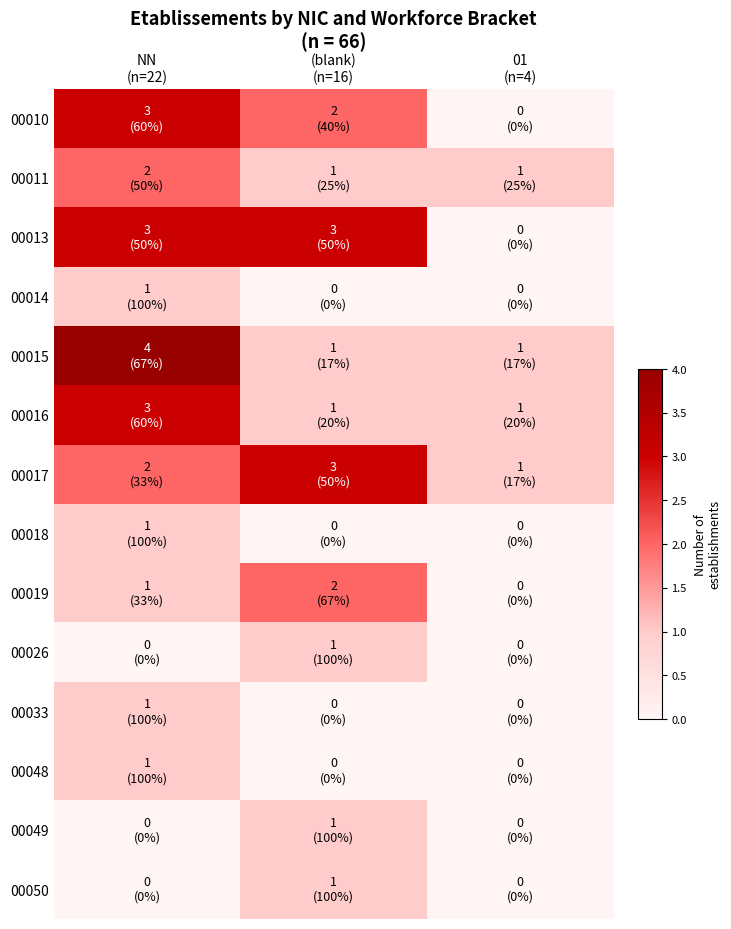

At how many categories does at least one series exceed 0?

3